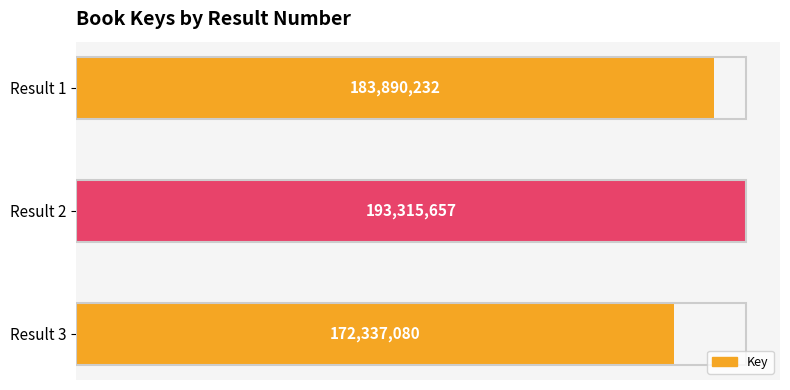

Does the chart contain any negative values?

No